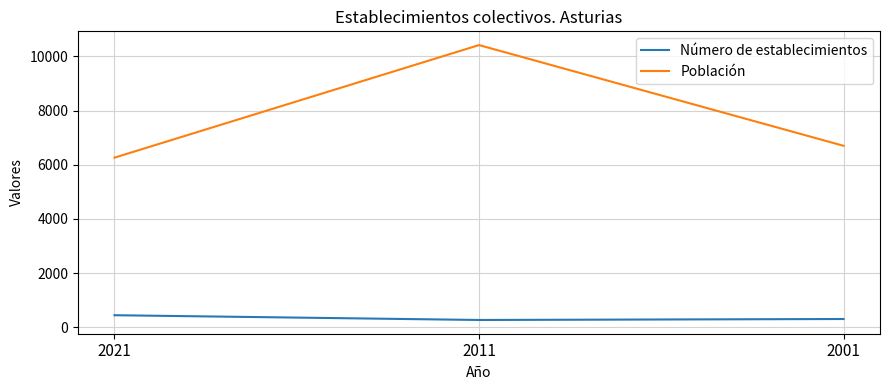

Which category has the highest value in the Número de establecimientos series?

2021